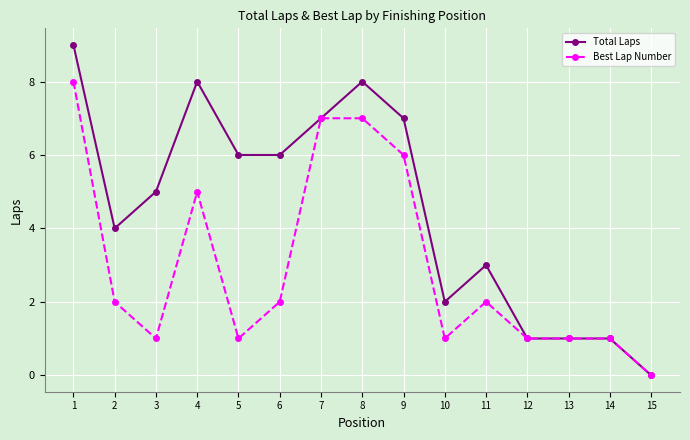

Where does the Total Laps series first go above 5?

1